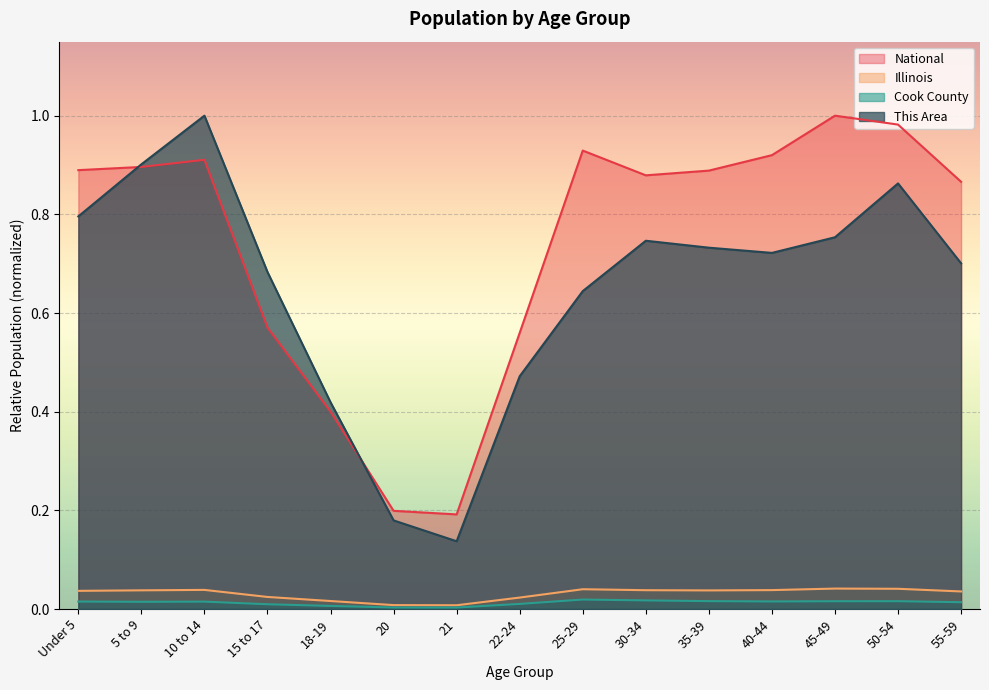

At which category does the chart reach its minimum across all series?

21